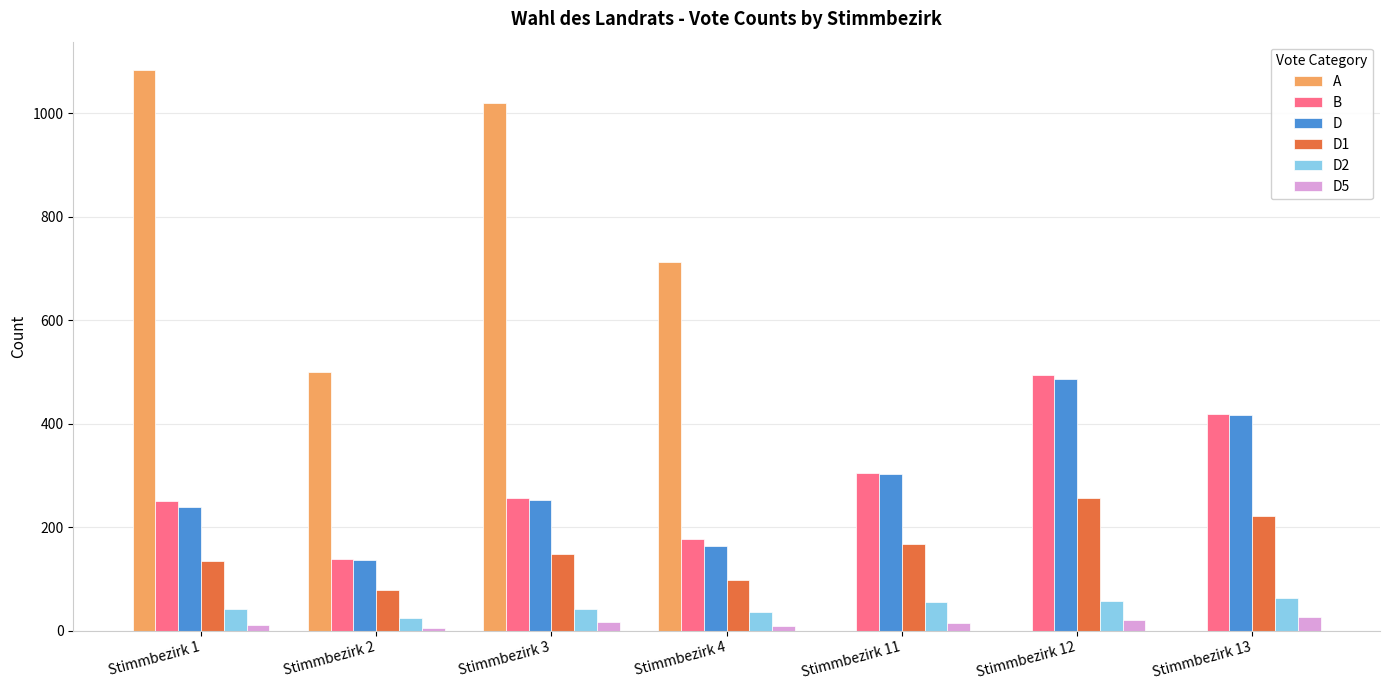

What is the spread (max minus min) of values at Stimmbezirk 13?

419